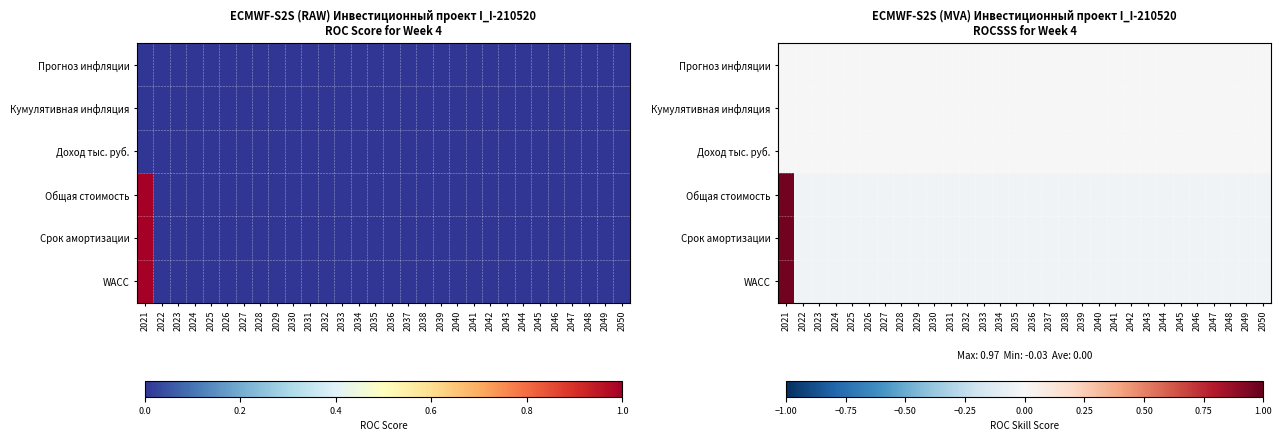

Count the number of data series in this chart.

6